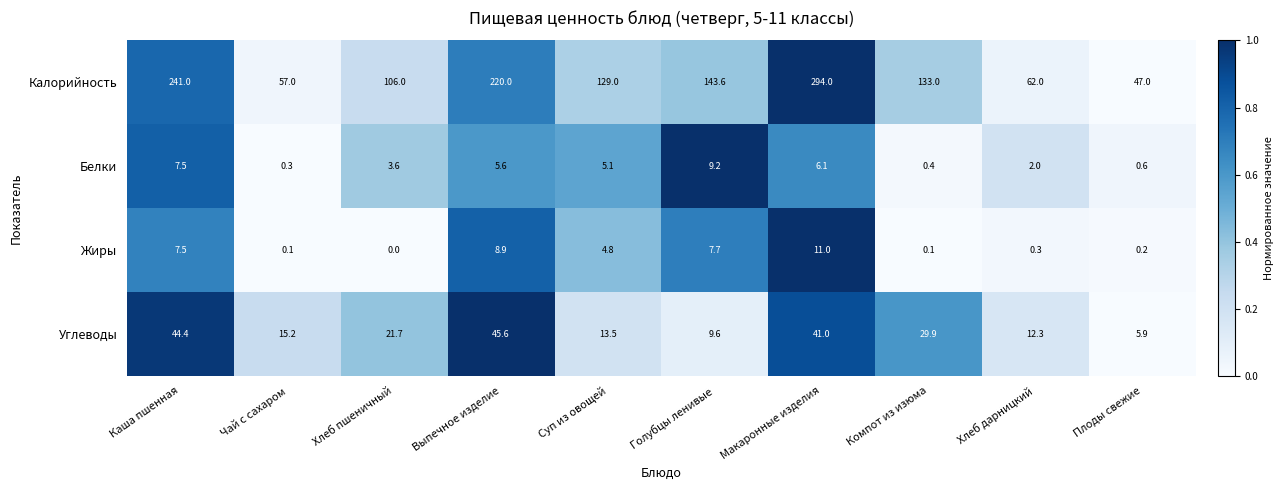

What is the maximum value shown in the chart?

294.0